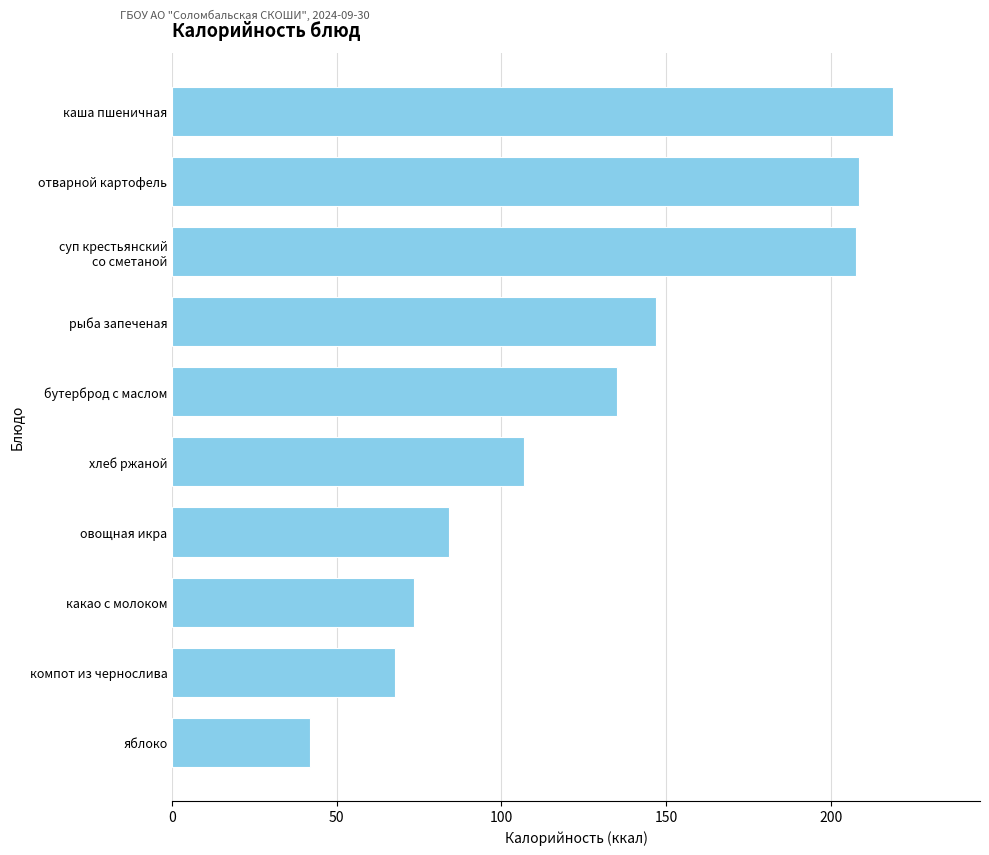

Which label corresponds to the largest value in the chart?

каша пшеничная